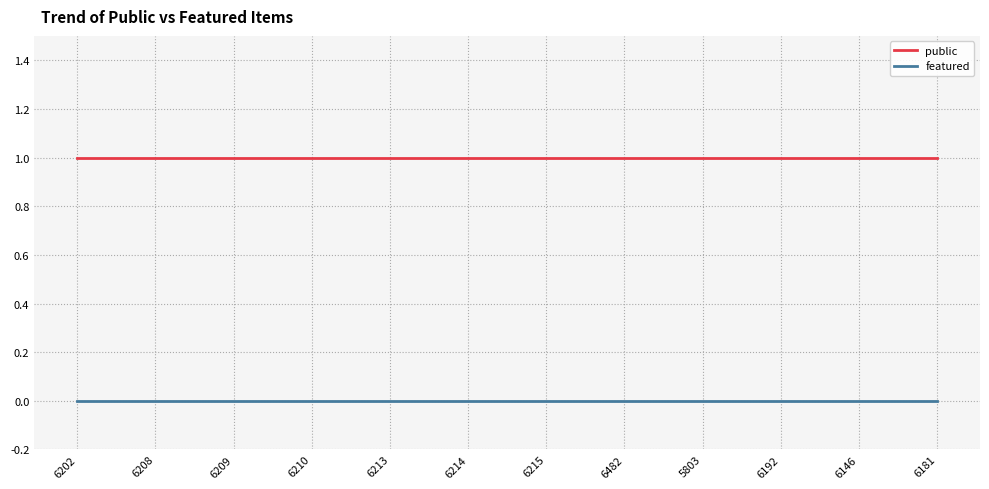

True or false: public has a value of 0 at 6215.

False